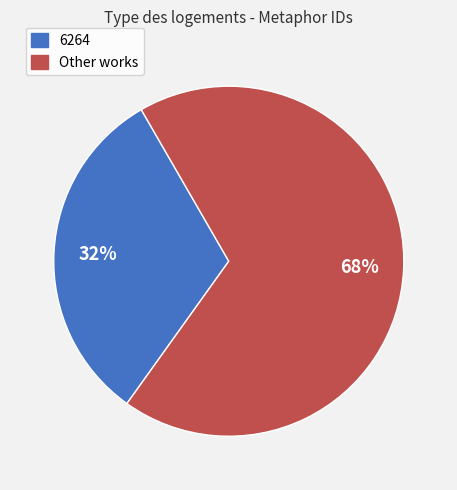

What is the ratio of the value at Other works to the value at 6264?

2.1